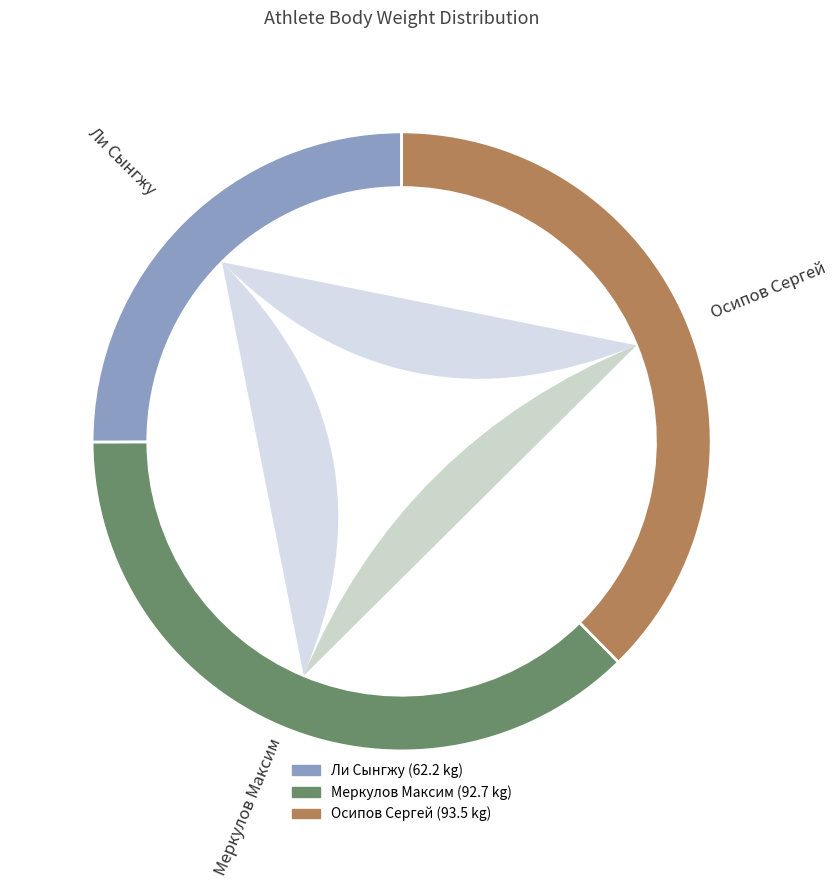

What percentage is the Ли Сынгжу slice, to the nearest percent?

25%